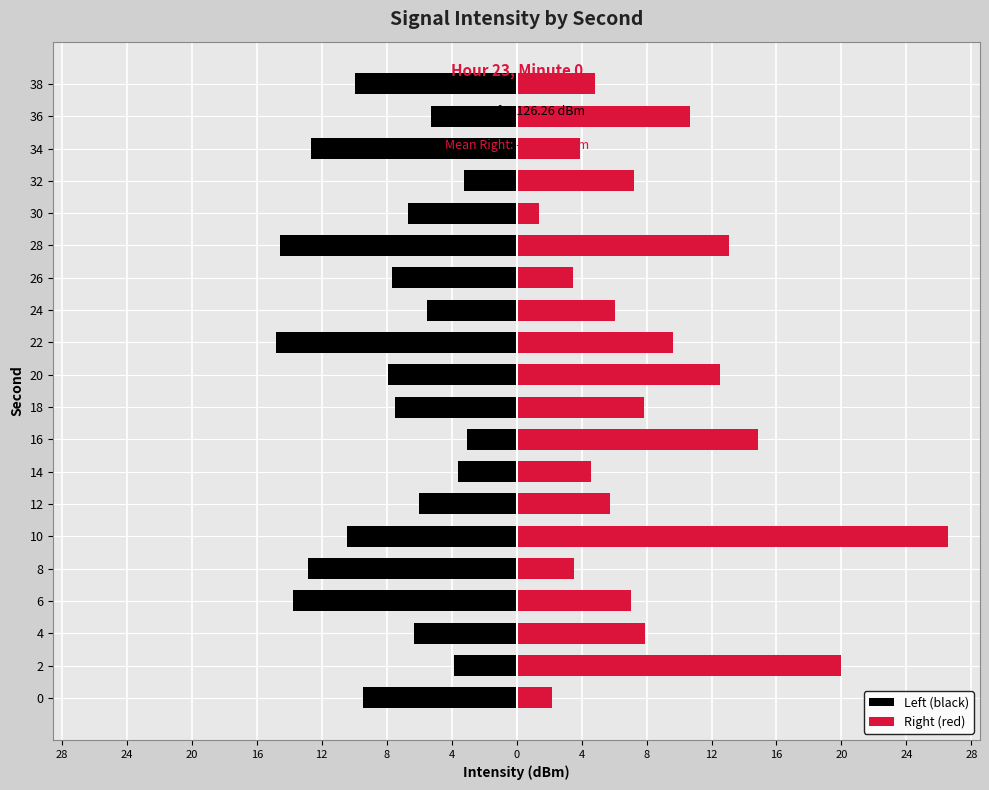

What is the maximum value for Right (red)?

26.5